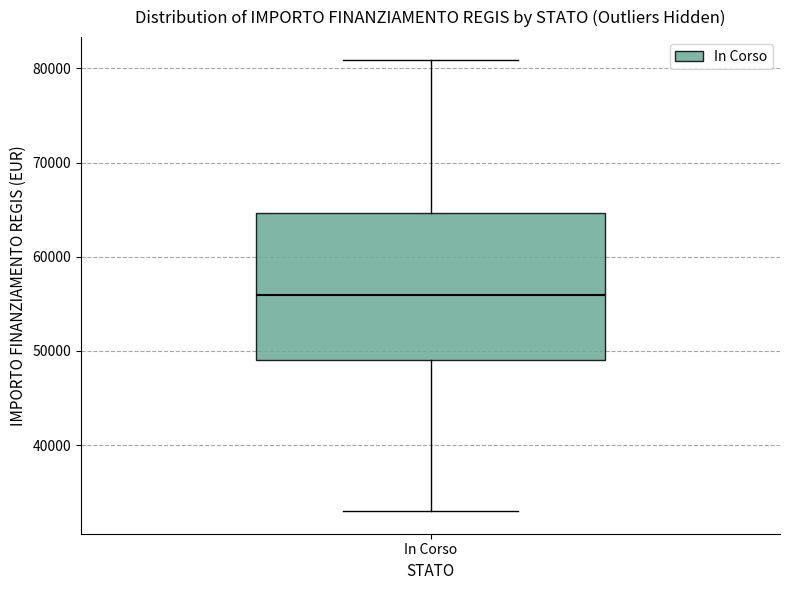

Transcribe this box plot: give where the median line is, the range the box spans, and where the two whiskers end, as read against the y-axis. The values are not printed on the chart, so give them approximately, as read against the axis.

median 56000, box 49000 to 65000, whiskers 33000 to 81000